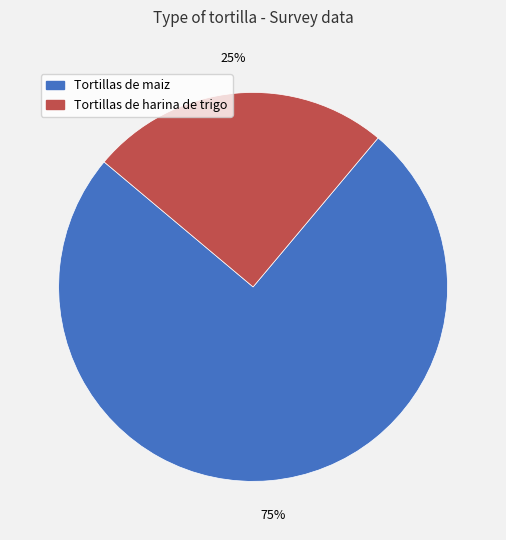

Which has a higher value, Tortillas de maiz or Tortillas de harina de trigo?

Tortillas de maiz